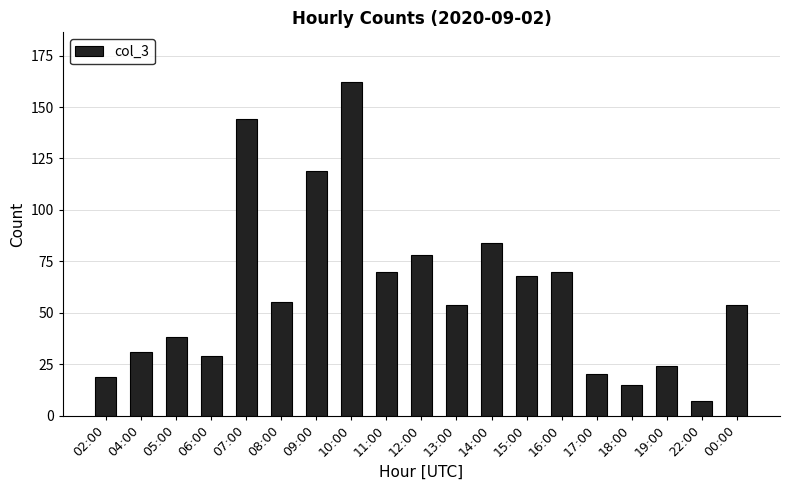

Reading right to left, extract all data points from this chart.

00:00=54	22:00=7	19:00=24	18:00=15	17:00=20	16:00=70	15:00=68	14:00=84	13:00=54	12:00=78	11:00=70	10:00=162	09:00=119	08:00=55	07:00=144	06:00=29	05:00=38	04:00=31	02:00=19